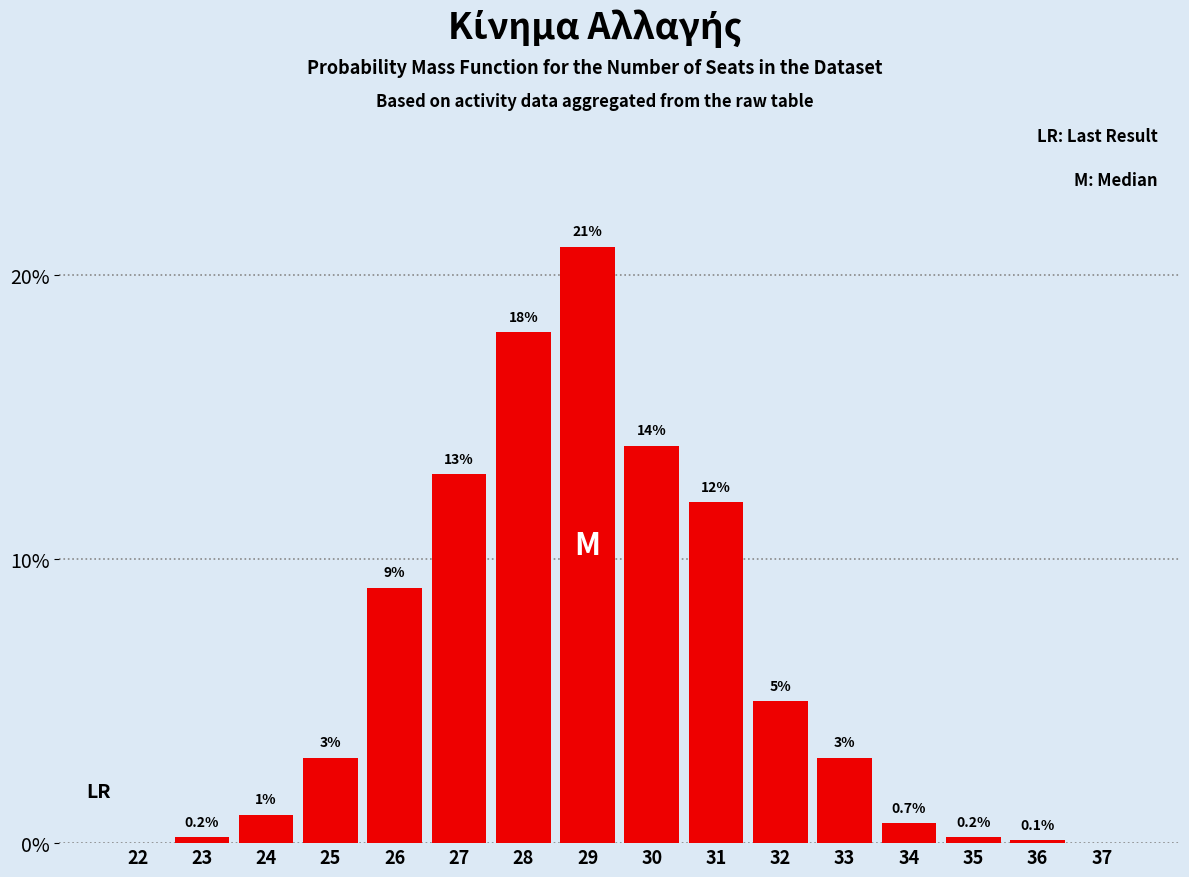

Reading right to left, what are all the values shown in this chart?

37=0.0	36=0.1	35=0.2	34=0.7	33=3.0	32=5.0	31=12.0	30=14.0	29=21.0	28=18.0	27=13.0	26=9.0	25=3.0	24=1.0	23=0.2	22=0.0